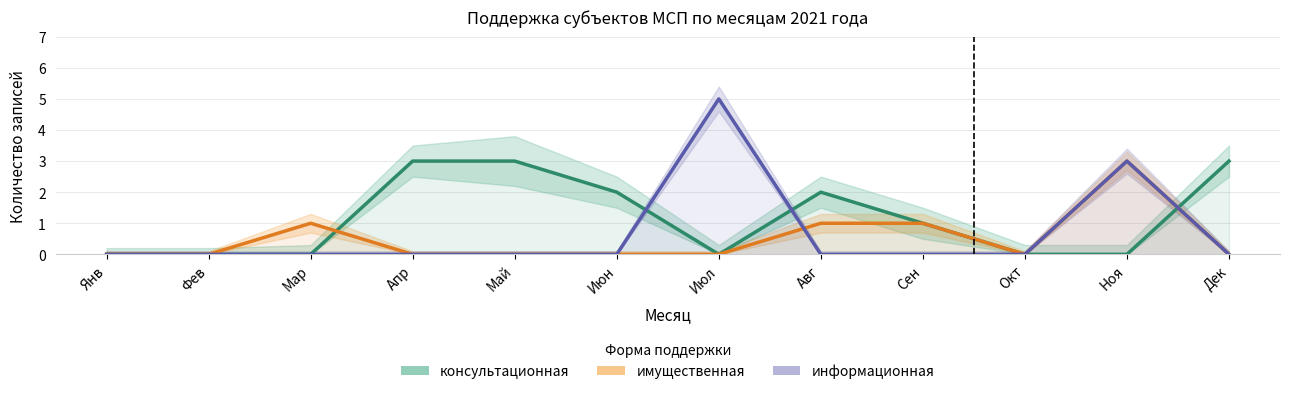

What is the difference between the second highest and minimum values in the консультационная series?

3